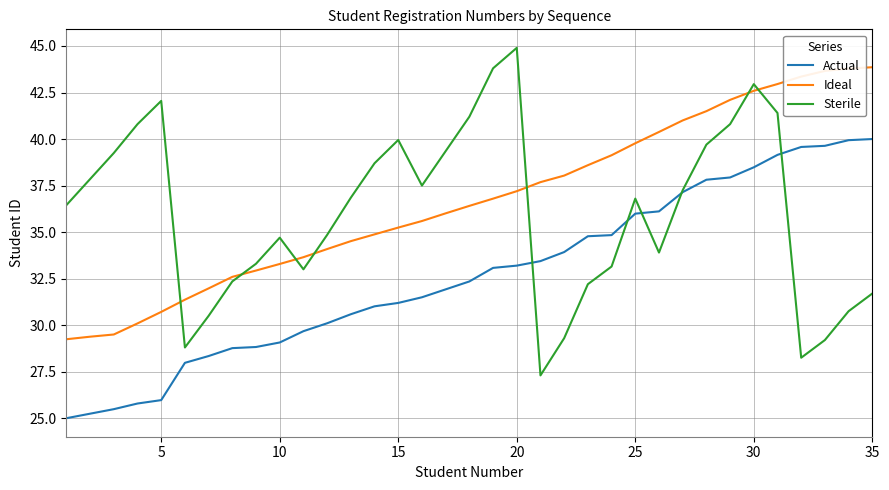

Rank the series by their maximum value, from lowest to highest.

Actual, Ideal, Sterile